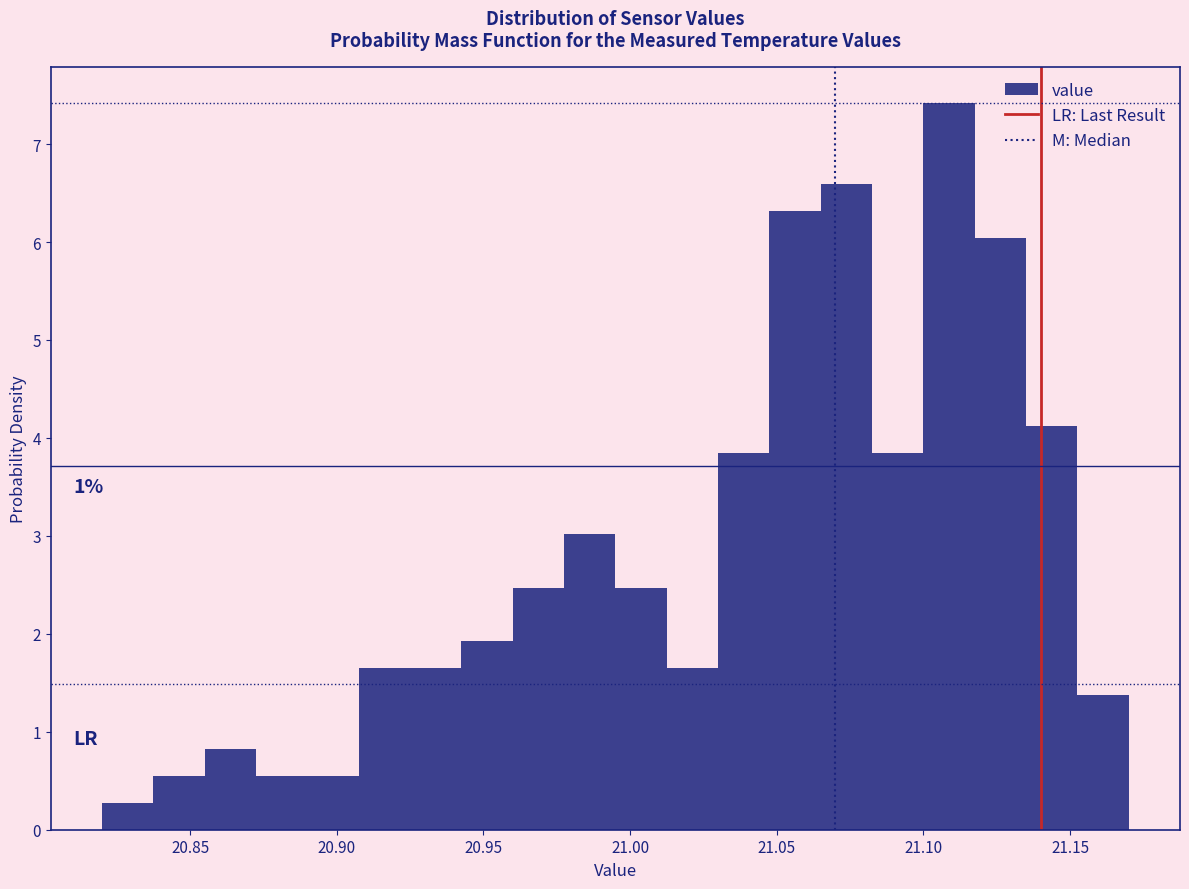

Around what value on the x-axis is the tallest bar? Give the approximate position of its centre, as read against the axis.

21.110